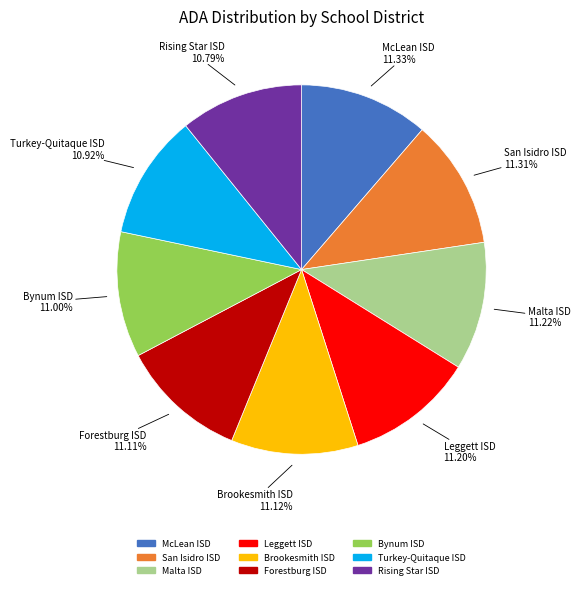

Approximately how many times larger is the value at San Isidro ISD compared to Leggett ISD?

1.0